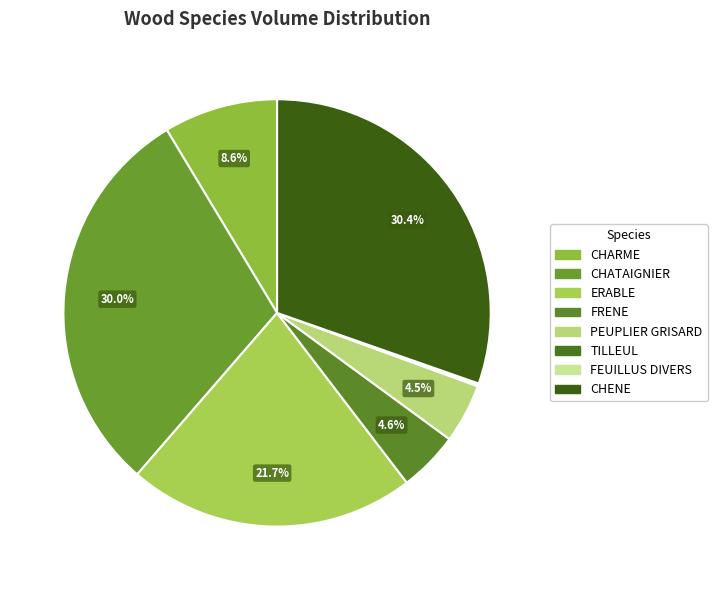

Combined, do ERABLE and TILLEUL account for over 50%?

No